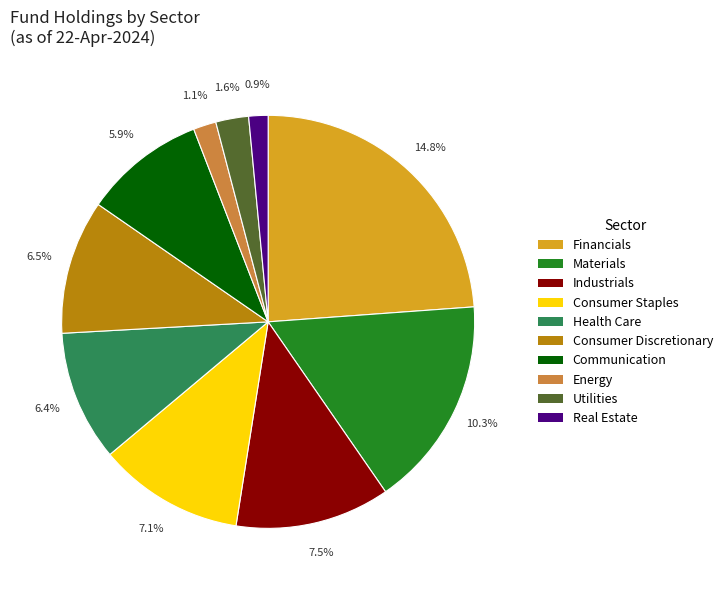

Which has a higher value, Real Estate or Consumer Staples?

Consumer Staples